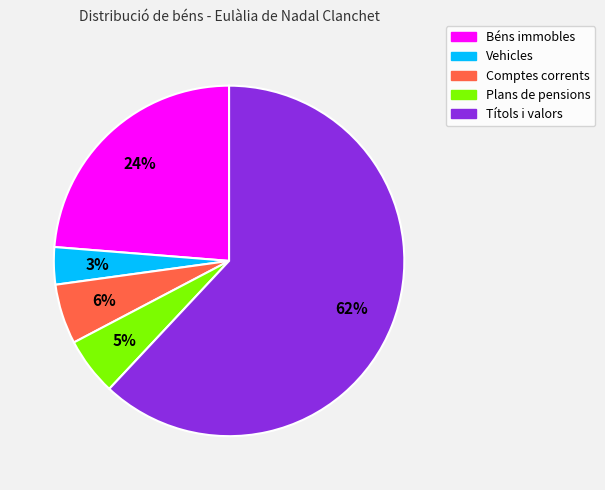

How many slices are in this pie chart?

5